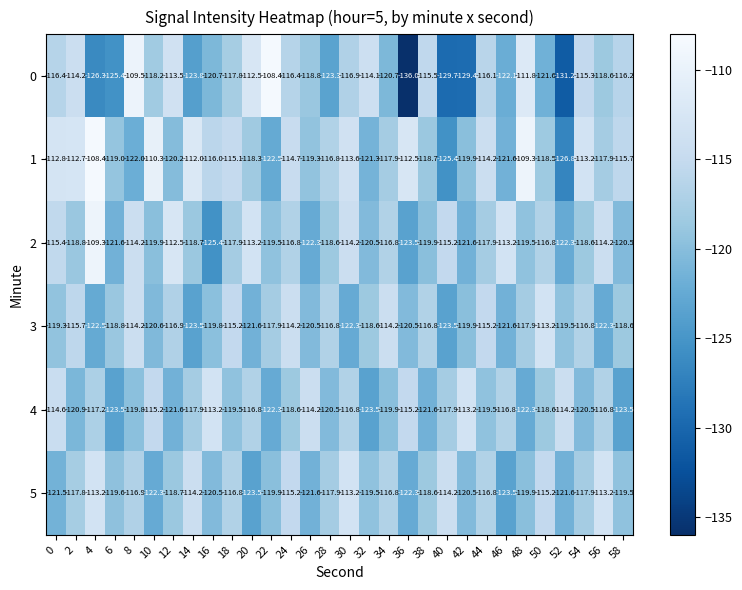

What value does the 5 series have at 30?

-113.2